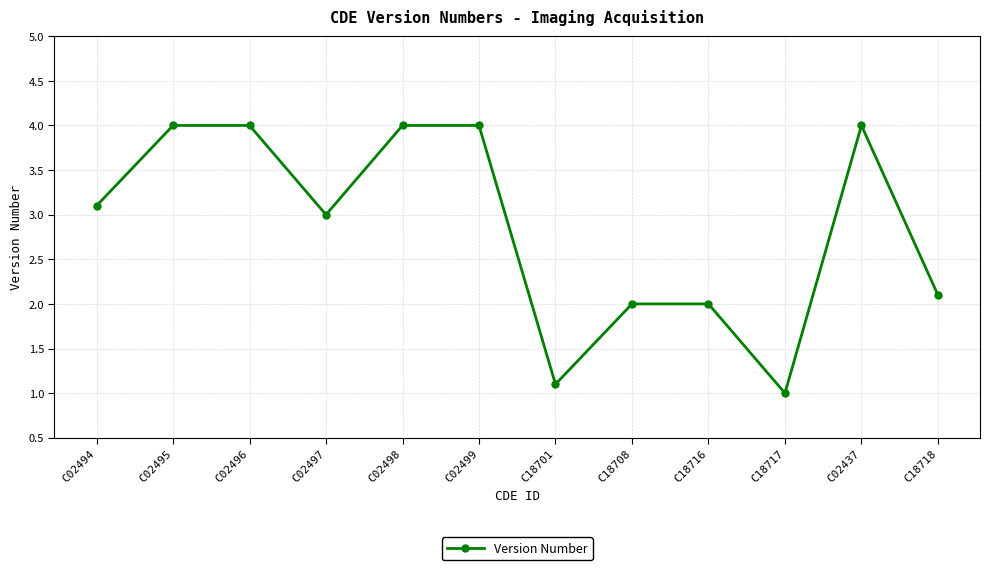

True or false: the data shows 2.1 at C18718.

True